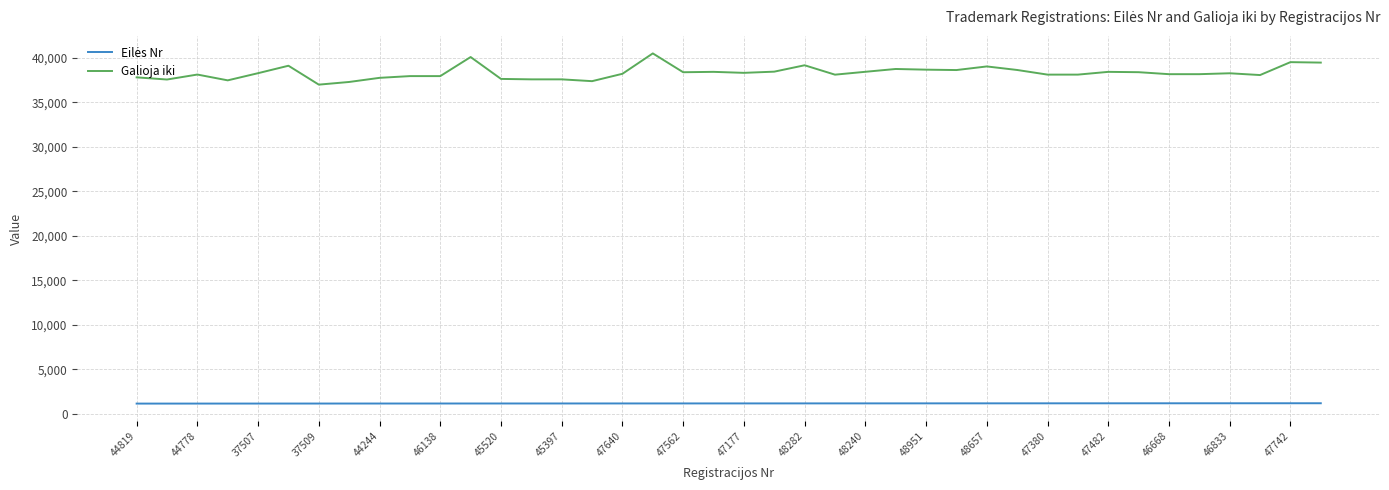

What is the difference between the maximum and minimum values in the Galioja iki series?

3509